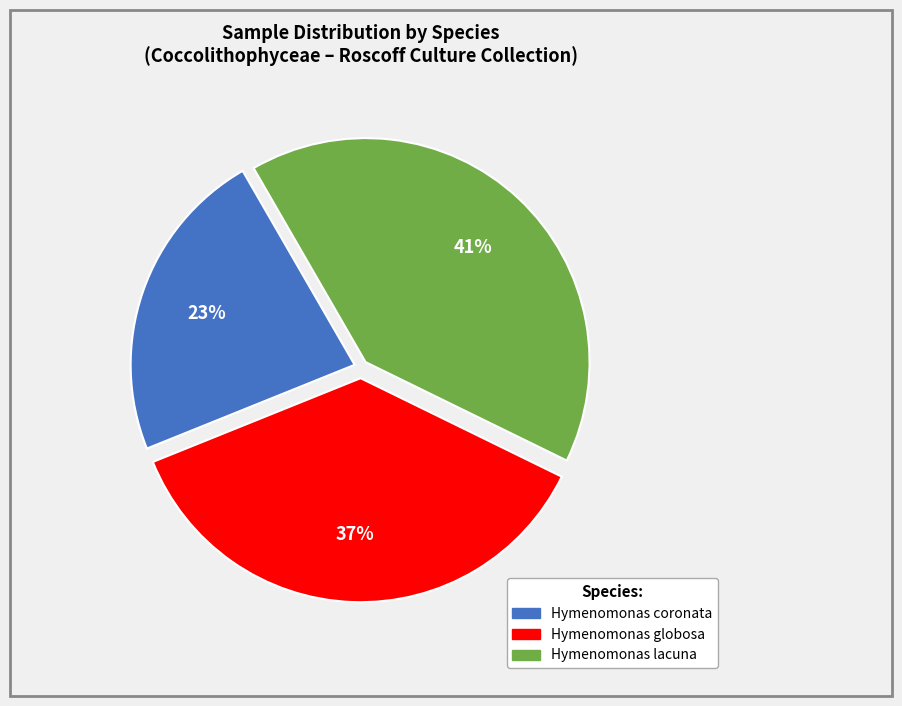

To the nearest percent, what is the average slice percentage?

33%